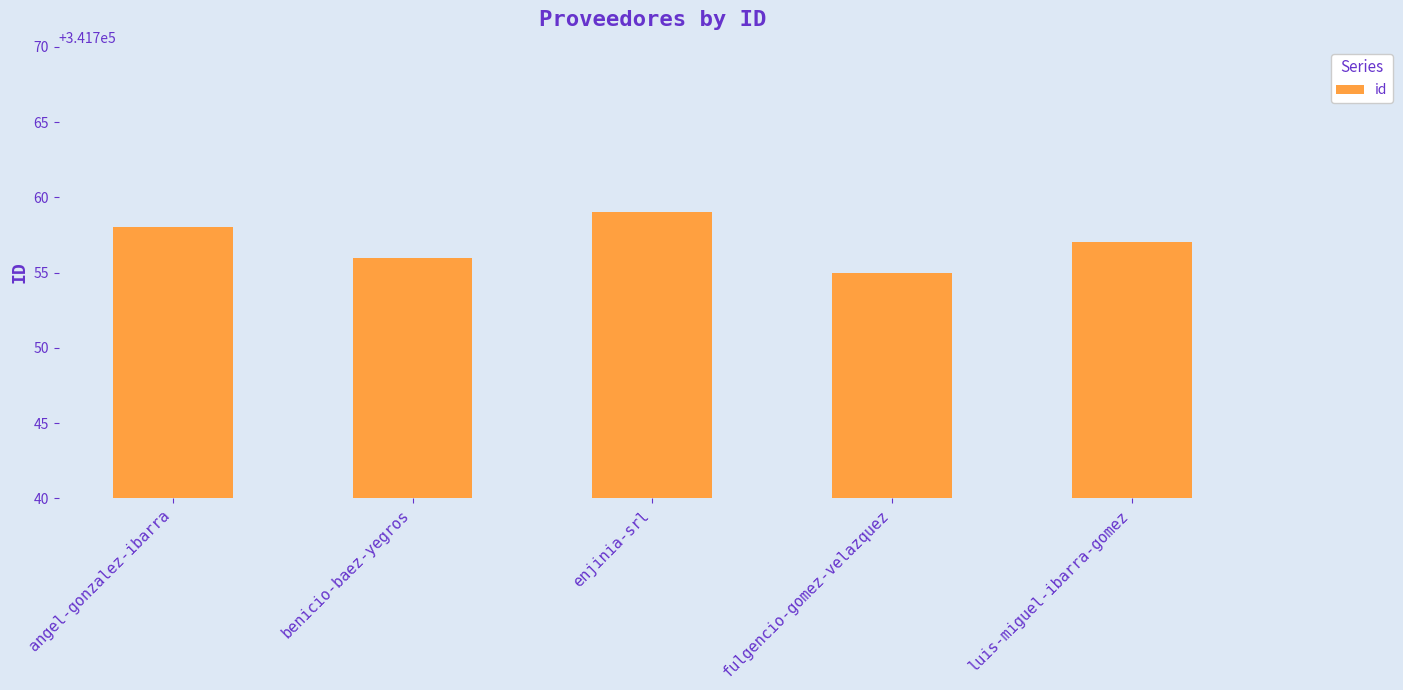

Reading left to right, transcribe all the data shown in this chart.

angel-gonzalez-ibarra=341758	benicio-baez-yegros=341756	enjinia-srl=341759	fulgencio-gomez-velazquez=341755	luis-miguel-ibarra-gomez=341757